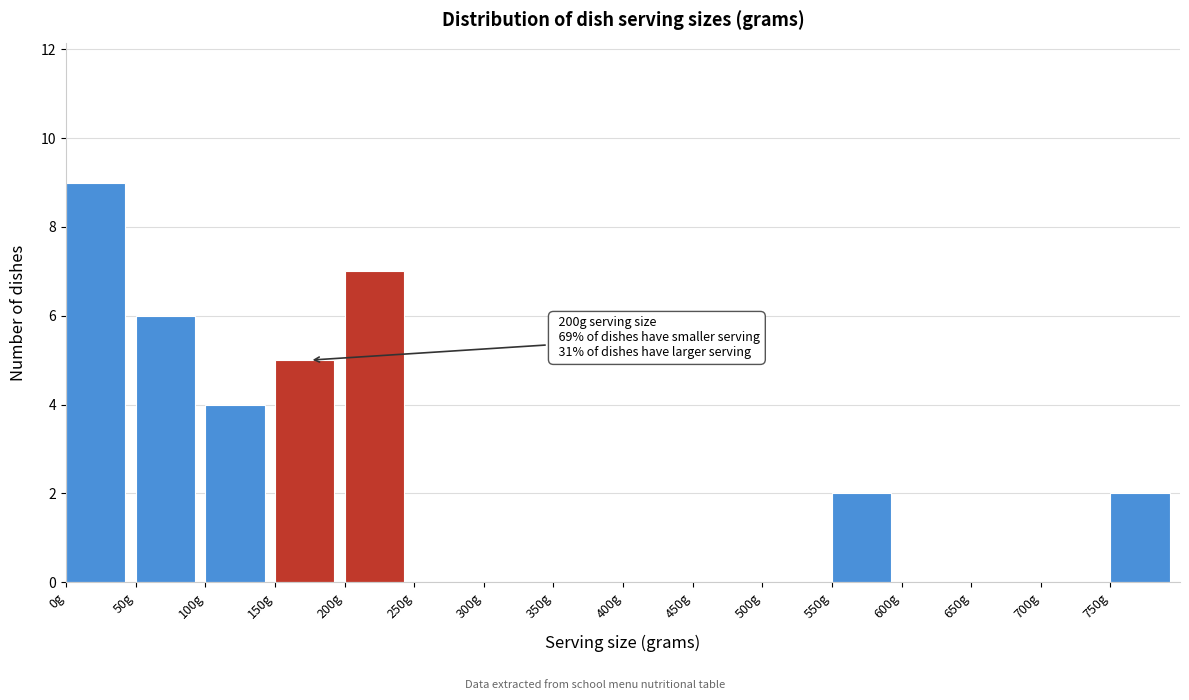

Which range on the x-axis has the tallest bar?

0 to 50